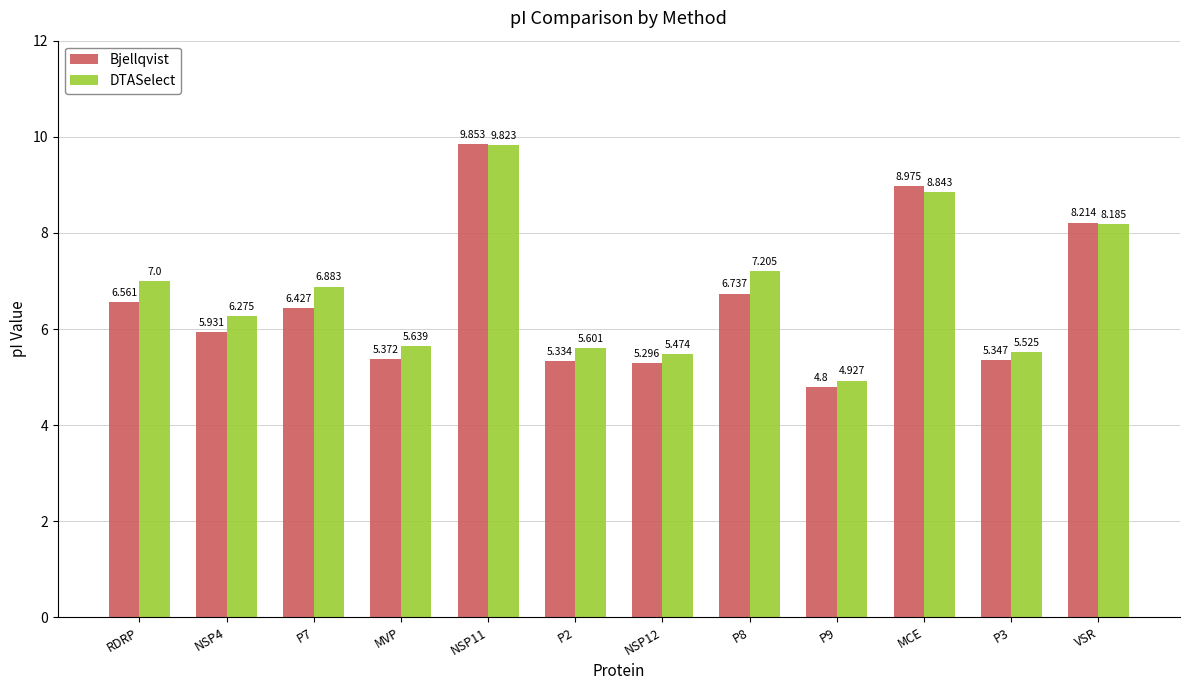

At VSR, list the series in order from largest to smallest.

Bjellqvist, DTASelect